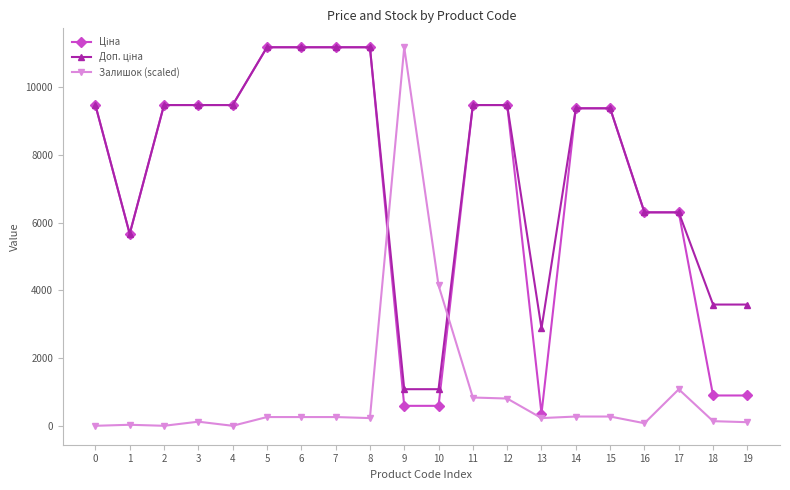

Which series has the largest range (max minus min)?

Залишок (scaled)